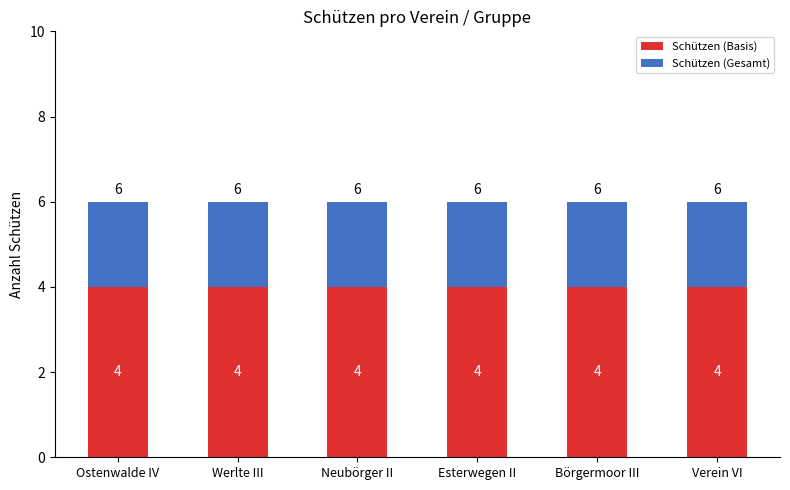

What are all the series names shown in the legend?

Schützen (Basis), Schützen (Gesamt)